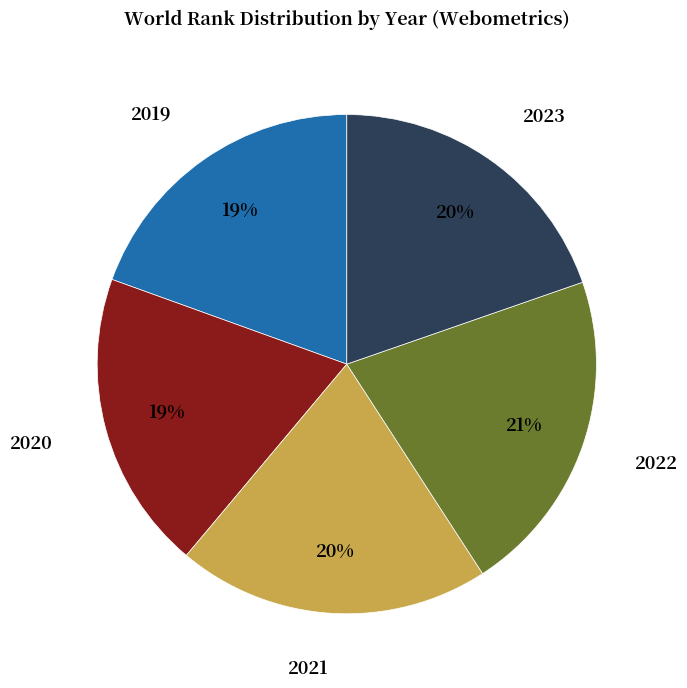

Which slice is the largest?

2022